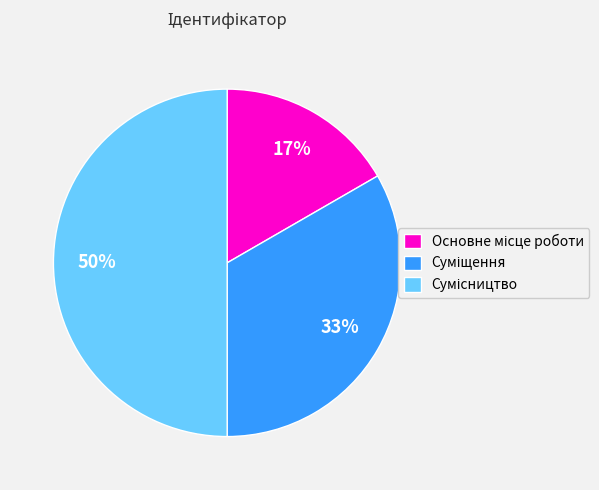

To the nearest percent, what is the average slice percentage?

33%